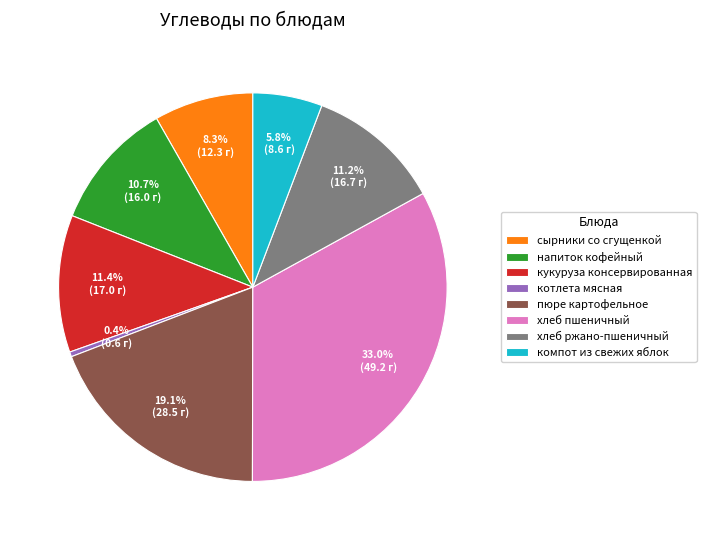

To the nearest percent, what portion does компот из свежих яблок represent?

6%